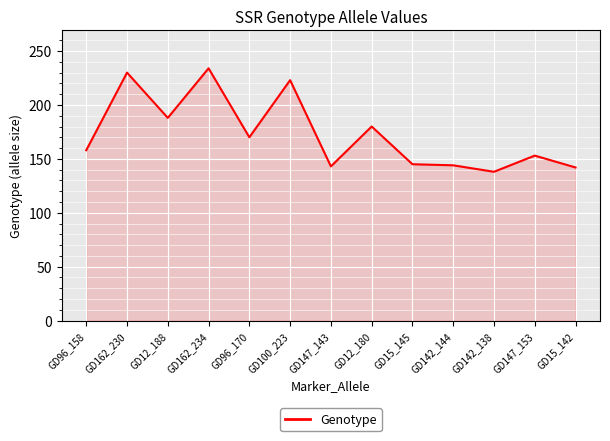

Which has a higher value, GD147_143 or GD162_230?

GD162_230